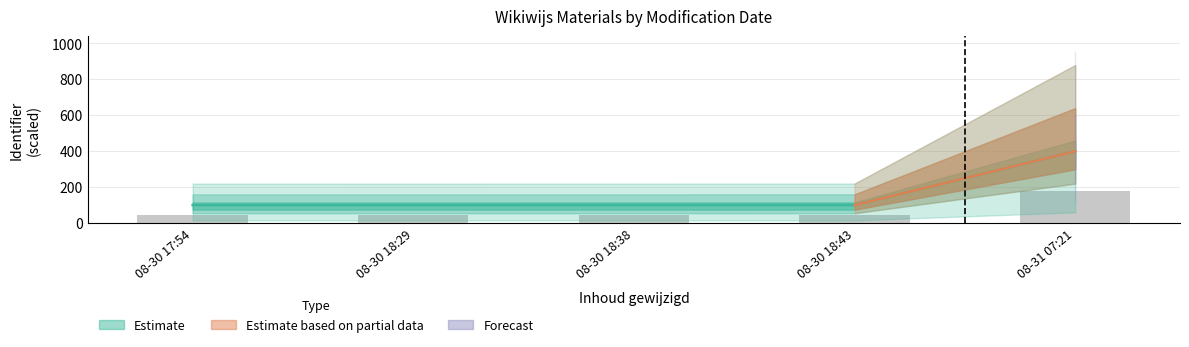

Which label corresponds to the largest value in the chart?

08-31 07:21